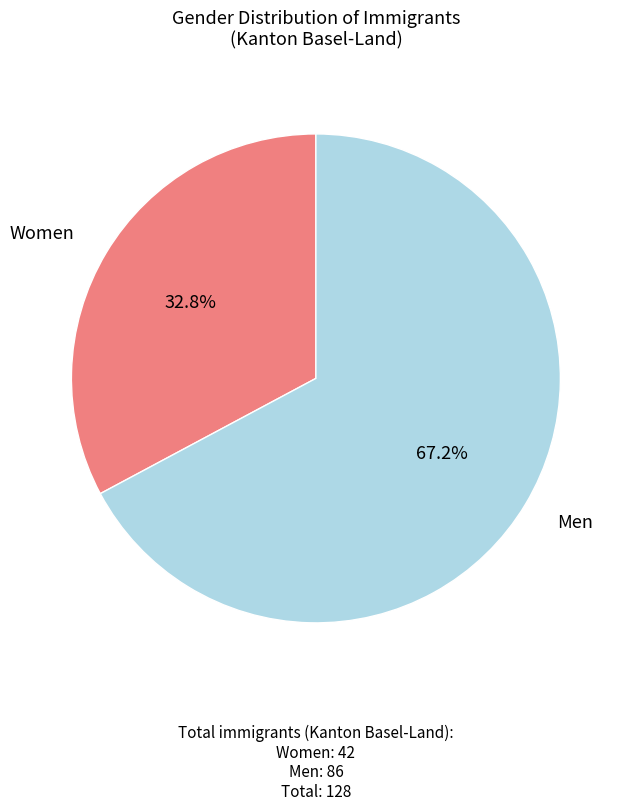

What is the ratio of the value at Men to the value at Women?

2.0